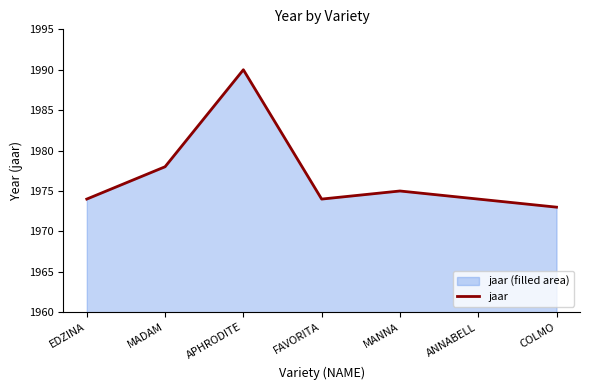

Count the number of data series in this chart.

1